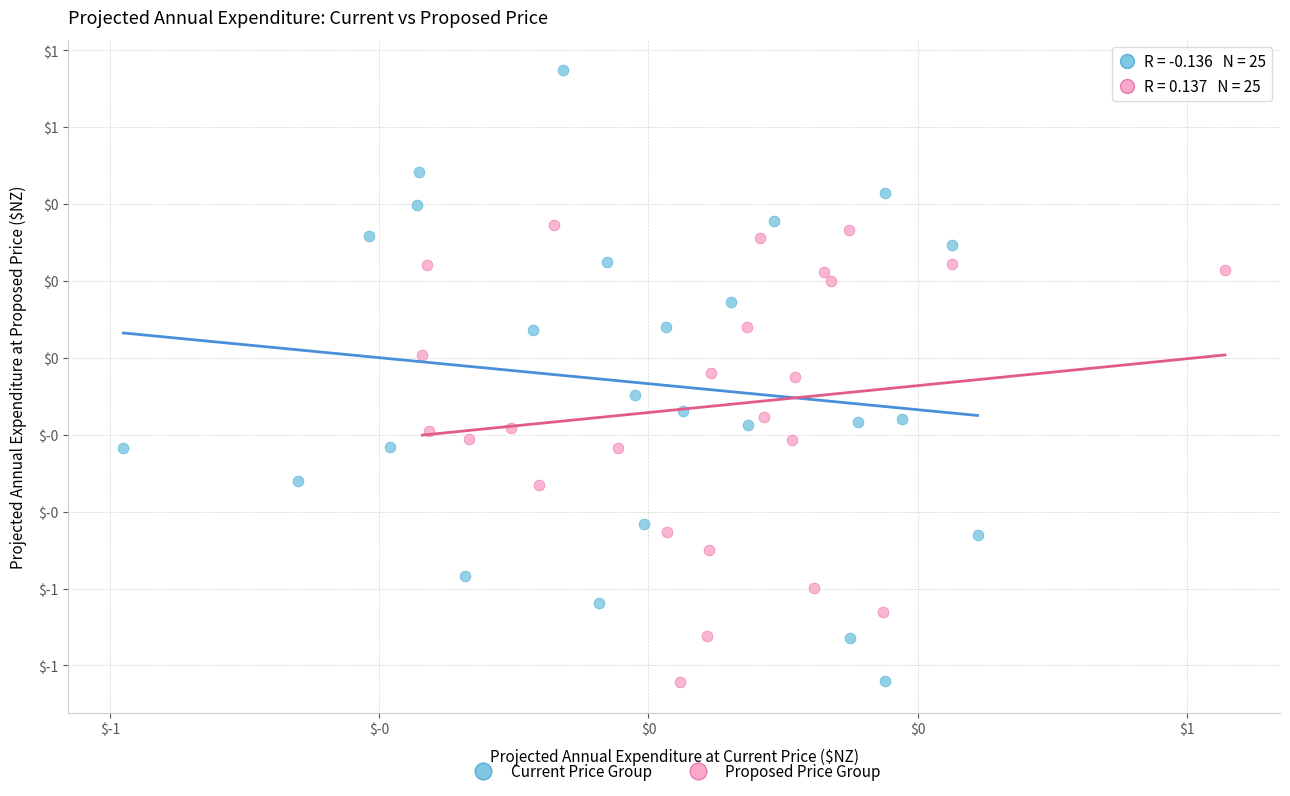

What are all the series names shown in the legend?

Current Price Group, Proposed Price Group